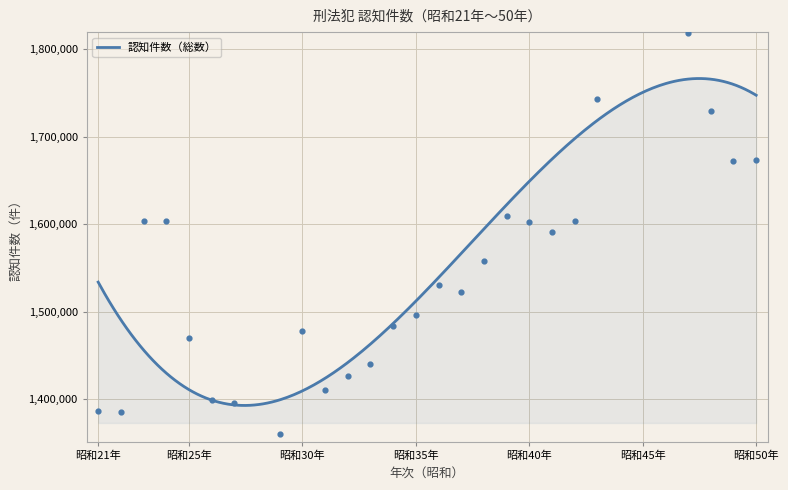

What is the ratio of the value at 33 to the value at 36?

0.9